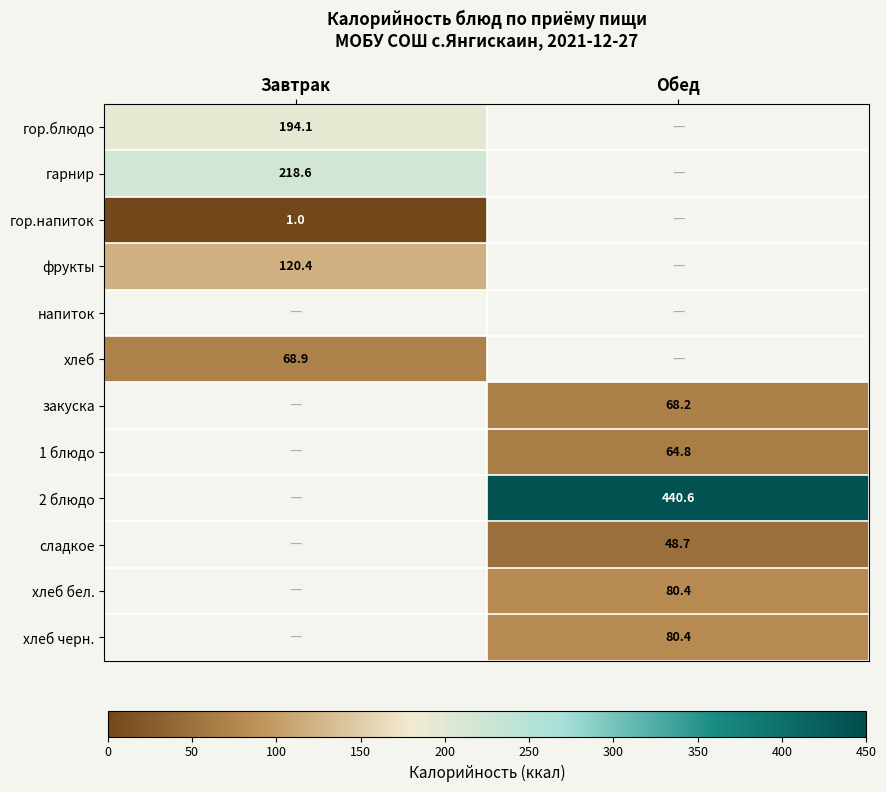

At how many categories does at least one series exceed 25?

2